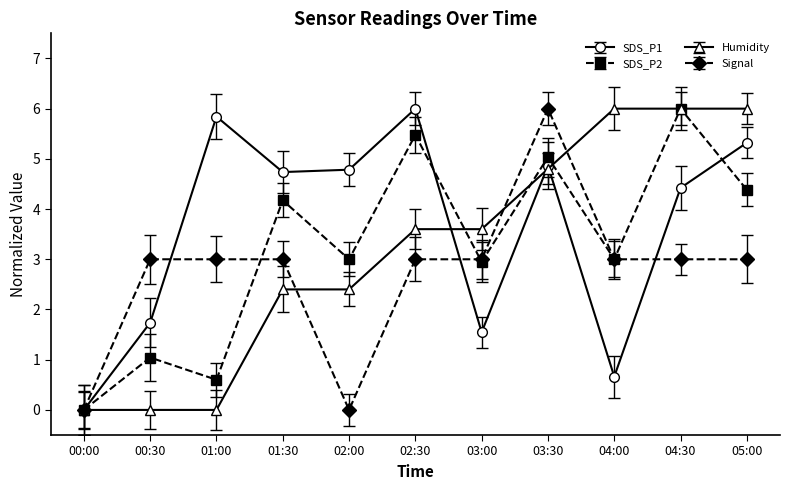

How many interior local valleys does the SDS_P1 series have?

3